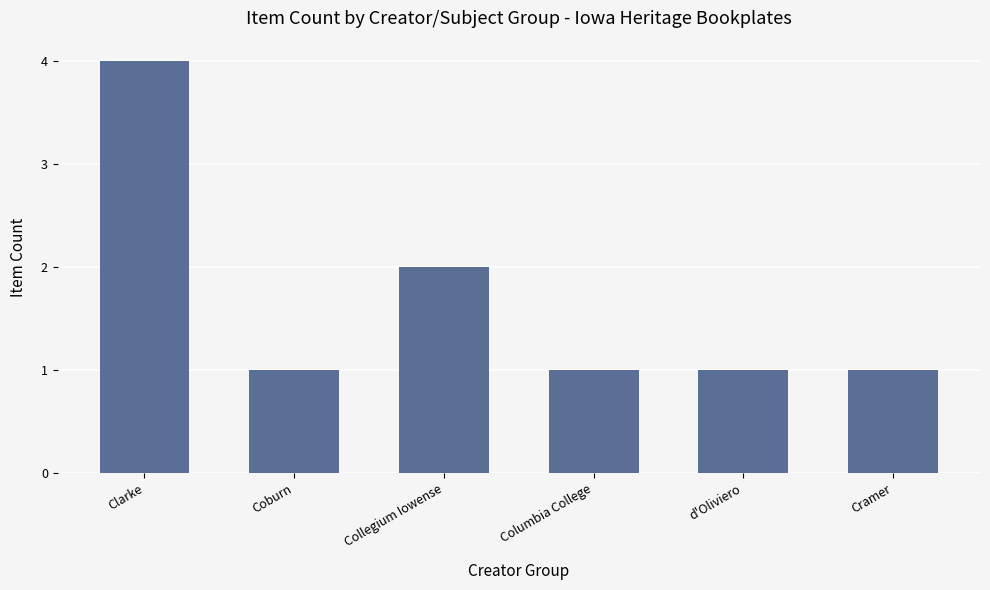

Read the value at Coburn.

1